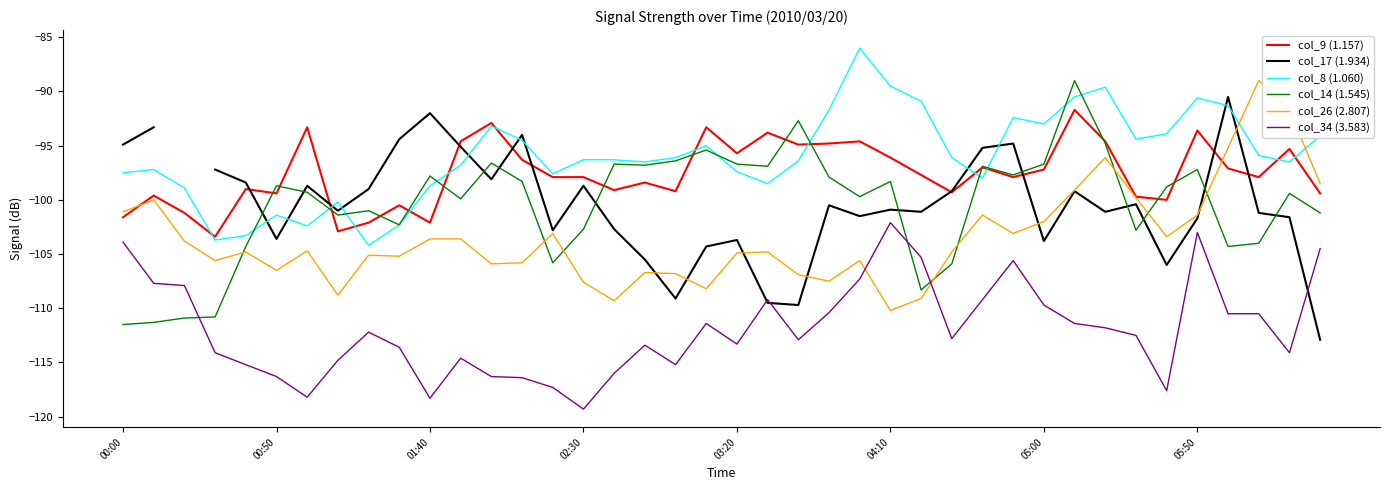

Does the chart have visible grid lines?

No